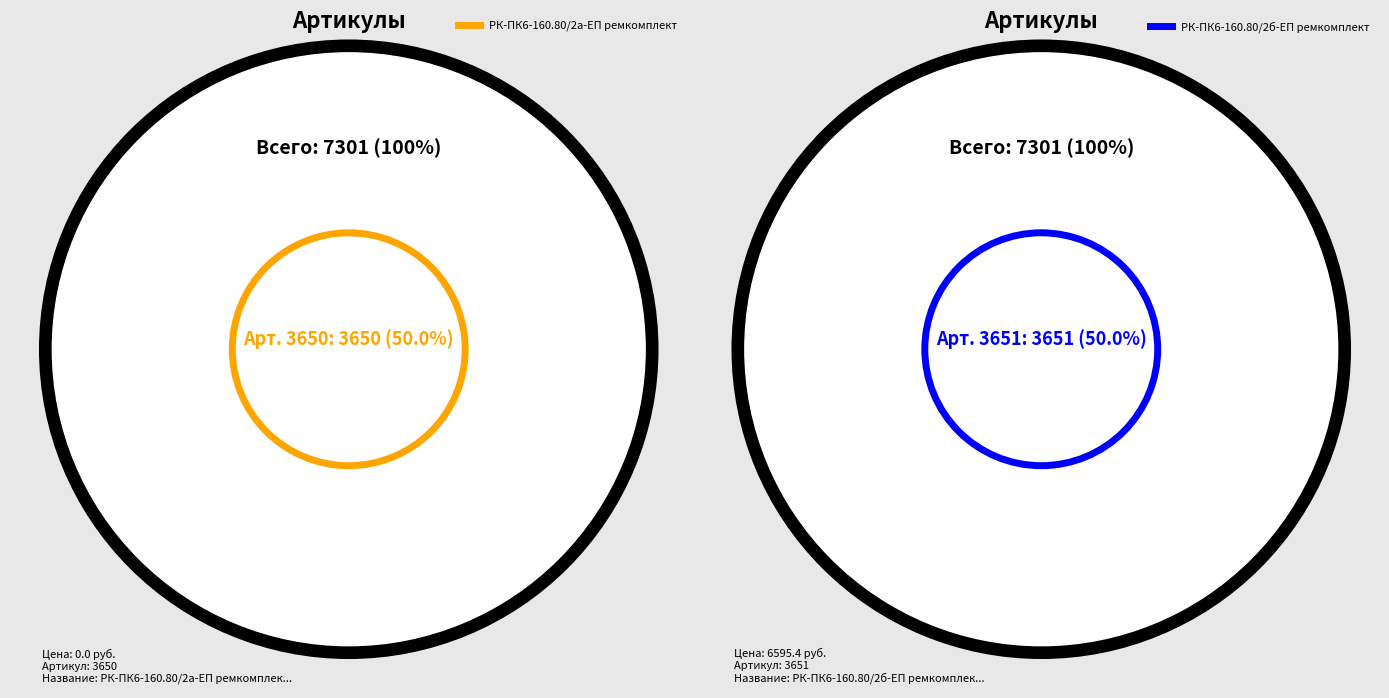

True or false: РК-ПК6-160.80/2б-ЕП ремкомплект accounts for 50% of the total.

True